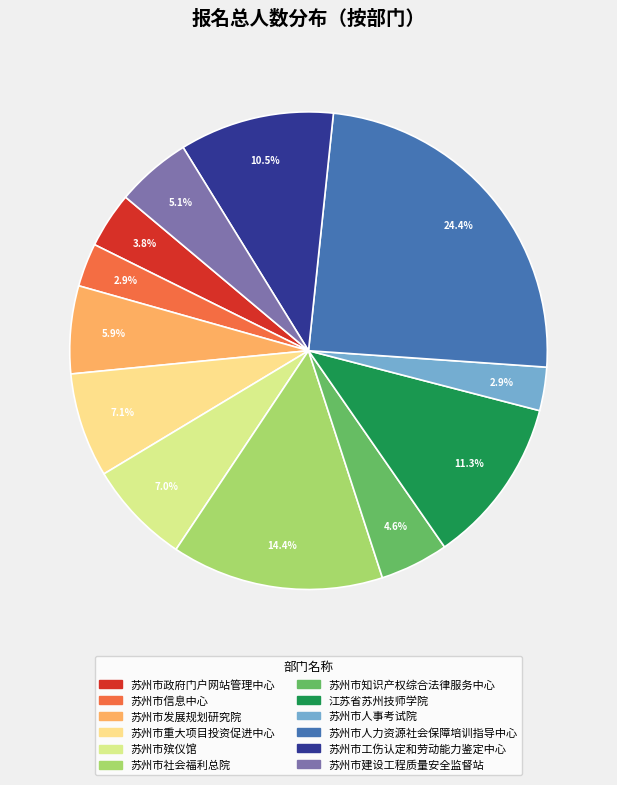

What percentage is NOT represented by 苏州市人力资源社会保障培训指导中心?

75.6%